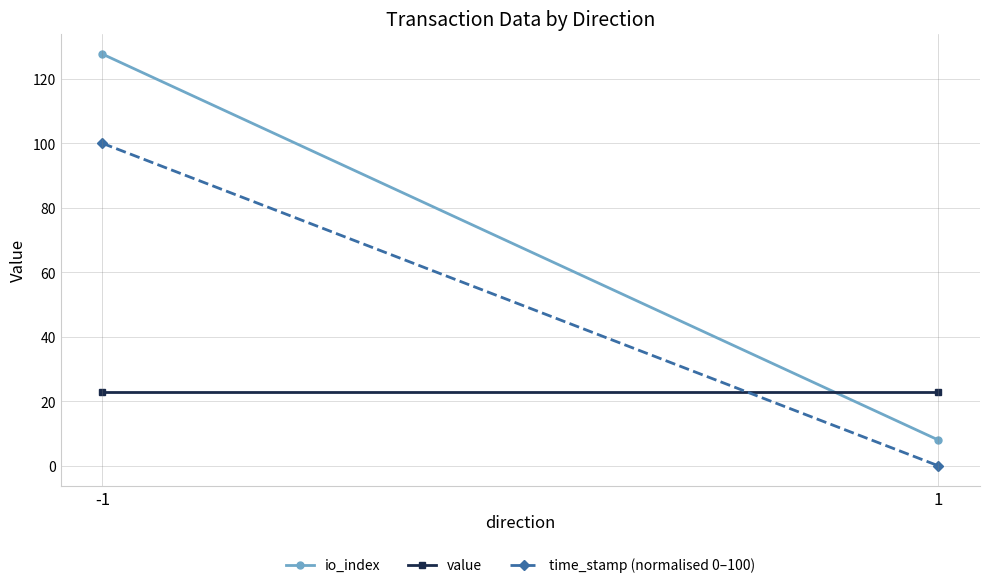

Reading left to right, extract all data points from this chart.

io_index: -1=127.7	1=8.0
value: -1=22.7	1=22.7
time_stamp (normalised 0–100): -1=100.0	1=0.0